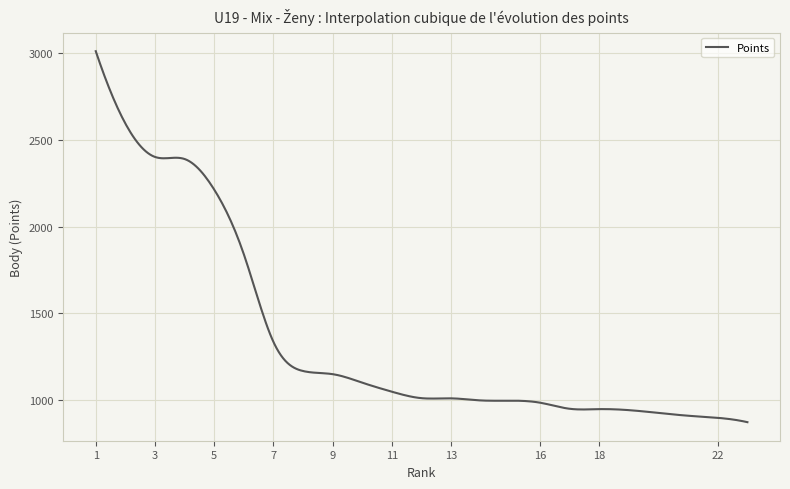

What is the greatest value displayed?

3008.0